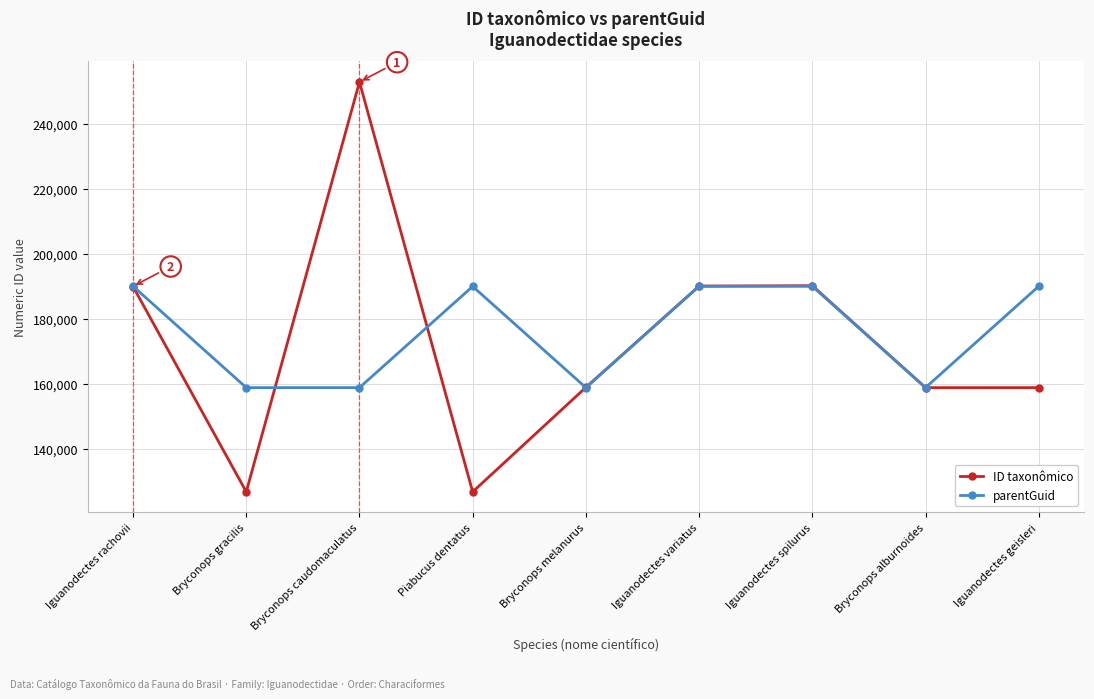

Rank the series by their maximum value, from lowest to highest.

parentGuid, ID taxonômico